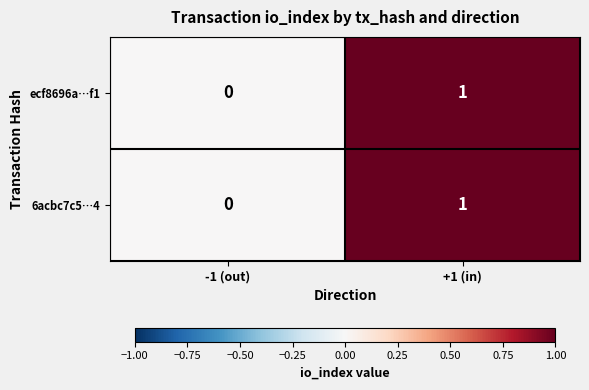

List the labels in order of ecf8696a…f1 value, smallest first.

-1 (out), +1 (in)